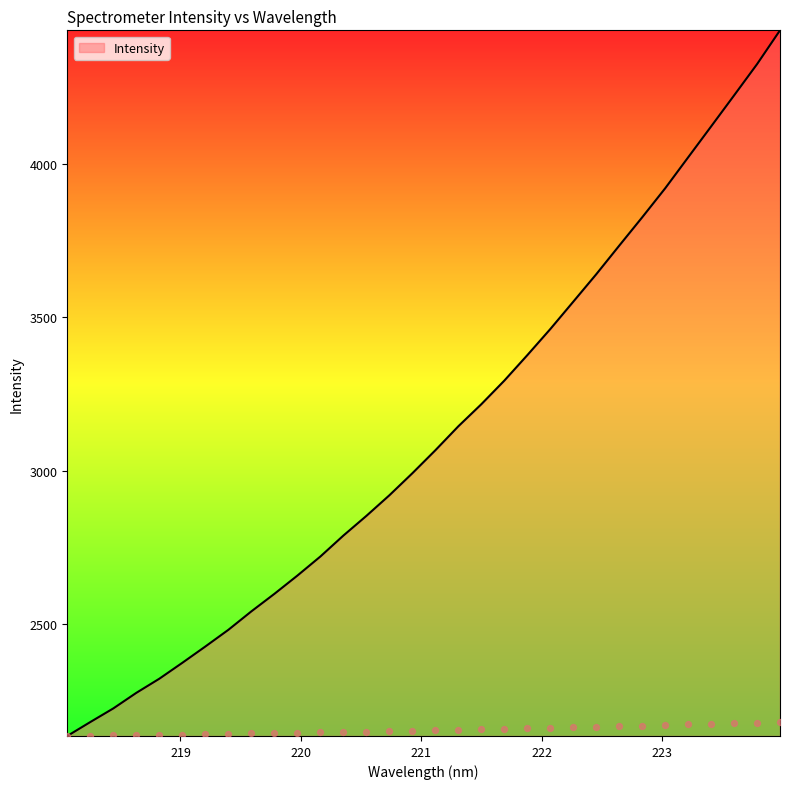

What is the change in value from 219.0156 to 223.7895?

+1948.7